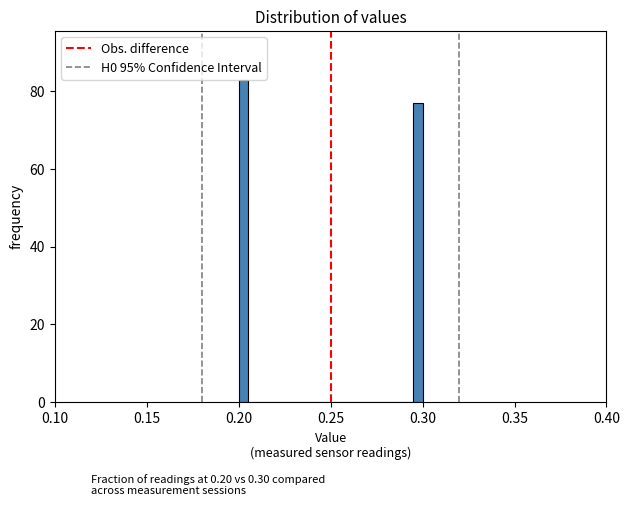

Read against the x-axis, roughly where is the centre of the tallest bar?

0.205